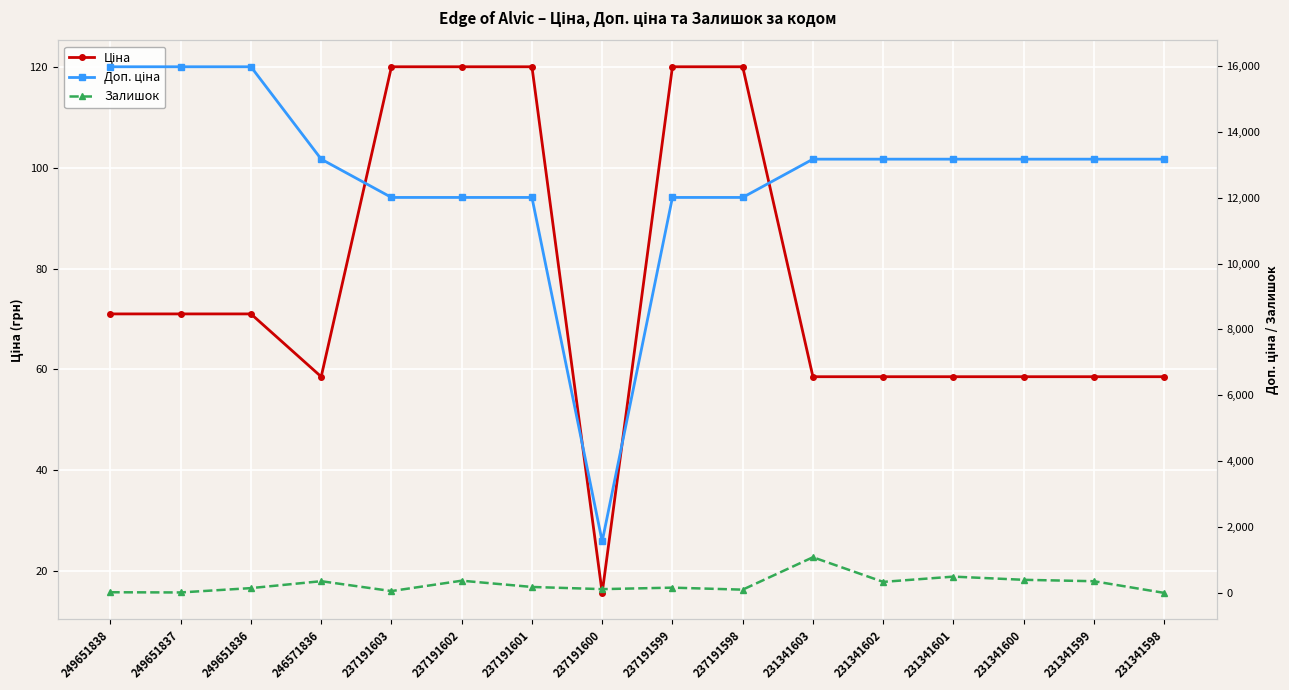

What is the average value of the Доп. ціна series?

12608.6